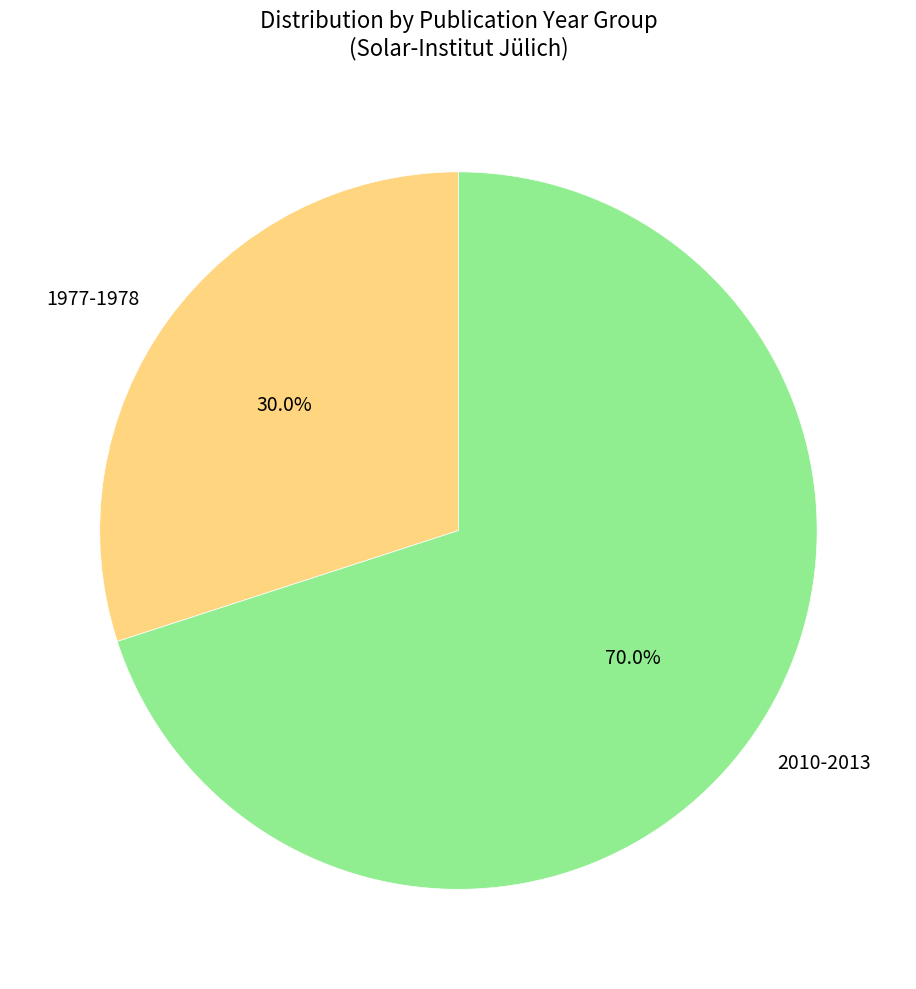

To the nearest percent, what is the difference between the 1977-1978 and 2010-2013 slice percentages?

40%